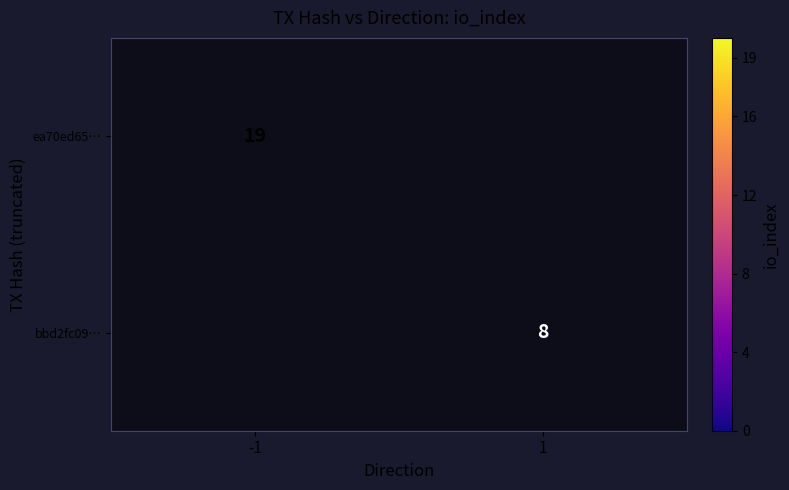

The value of ea70ed65… at -1 is 19. True or false?

True